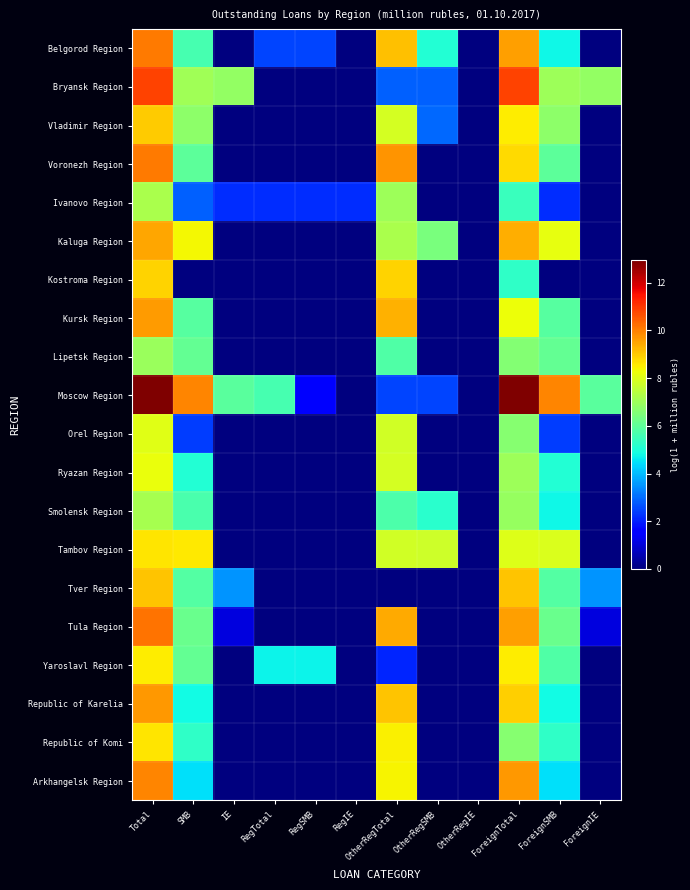

Reading left to right, transcribe all the data shown in this chart.

Belgorod Region: Total=10.1	SMB=5.7	IE=0.0	RegTotal=2.5	RegSMB=2.5	RegIE=0.0	OtherRegTotal=9.1	OtherRegSMB=5.1	OtherRegIE=0.0	ForeignTotal=9.6	ForeignSMB=4.8	ForeignIE=0.0
Bryansk Region: Total=10.9	SMB=7.0	IE=6.8	RegTotal=0.0	RegSMB=0.0	RegIE=0.0	OtherRegTotal=2.8	OtherRegSMB=2.8	OtherRegIE=0.0	ForeignTotal=10.9	ForeignSMB=7.0	ForeignIE=6.8
Vladimir Region: Total=8.9	SMB=6.7	IE=0.0	RegTotal=0.0	RegSMB=0.0	RegIE=0.0	OtherRegTotal=7.9	OtherRegSMB=2.9	OtherRegIE=0.0	ForeignTotal=8.5	ForeignSMB=6.7	ForeignIE=0.0
Voronezh Region: Total=10.1	SMB=6.0	IE=0.0	RegTotal=0.0	RegSMB=0.0	RegIE=0.0	OtherRegTotal=9.7	OtherRegSMB=0.0	OtherRegIE=0.0	ForeignTotal=8.8	ForeignSMB=6.0	ForeignIE=0.0
Ivanovo Region: Total=7.2	SMB=2.8	IE=2.2	RegTotal=2.2	RegSMB=2.2	RegIE=2.2	OtherRegTotal=7.0	OtherRegSMB=0.0	OtherRegIE=0.0	ForeignTotal=5.4	ForeignSMB=2.2	ForeignIE=0.0
Kaluga Region: Total=9.5	SMB=8.3	IE=0.0	RegTotal=0.0	RegSMB=0.0	RegIE=0.0	OtherRegTotal=7.2	OtherRegSMB=6.4	OtherRegIE=0.0	ForeignTotal=9.4	ForeignSMB=8.2	ForeignIE=0.0
Kostroma Region: Total=8.9	SMB=0.0	IE=0.0	RegTotal=0.0	RegSMB=0.0	RegIE=0.0	OtherRegTotal=8.8	OtherRegSMB=0.0	OtherRegIE=0.0	ForeignTotal=5.3	ForeignSMB=0.0	ForeignIE=0.0
Kursk Region: Total=9.6	SMB=5.9	IE=0.0	RegTotal=0.0	RegSMB=0.0	RegIE=0.0	OtherRegTotal=9.3	OtherRegSMB=0.0	OtherRegIE=0.0	ForeignTotal=8.3	ForeignSMB=5.9	ForeignIE=0.0
Lipetsk Region: Total=7.0	SMB=6.1	IE=0.0	RegTotal=0.0	RegSMB=0.0	RegIE=0.0	OtherRegTotal=5.8	OtherRegSMB=0.0	OtherRegIE=0.0	ForeignTotal=6.6	ForeignSMB=6.1	ForeignIE=0.0
Moscow Region: Total=12.9	SMB=9.9	IE=5.9	RegTotal=5.6	RegSMB=1.6	RegIE=0.0	OtherRegTotal=2.5	OtherRegSMB=2.5	OtherRegIE=0.0	ForeignTotal=12.9	ForeignSMB=9.9	ForeignIE=5.9
Orel Region: Total=8.1	SMB=2.4	IE=0.0	RegTotal=0.0	RegSMB=0.0	RegIE=0.0	OtherRegTotal=7.8	OtherRegSMB=0.0	OtherRegIE=0.0	ForeignTotal=6.6	ForeignSMB=2.4	ForeignIE=0.0
Ryazan Region: Total=8.2	SMB=5.1	IE=0.0	RegTotal=0.0	RegSMB=0.0	RegIE=0.0	OtherRegTotal=7.8	OtherRegSMB=0.0	OtherRegIE=0.0	ForeignTotal=7.0	ForeignSMB=5.1	ForeignIE=0.0
Smolensk Region: Total=7.2	SMB=5.7	IE=0.0	RegTotal=0.0	RegSMB=0.0	RegIE=0.0	OtherRegTotal=5.8	OtherRegSMB=5.2	OtherRegIE=0.0	ForeignTotal=6.9	ForeignSMB=4.8	ForeignIE=0.0
Tambov Region: Total=8.6	SMB=8.6	IE=0.0	RegTotal=0.0	RegSMB=0.0	RegIE=0.0	OtherRegTotal=7.8	OtherRegSMB=7.7	OtherRegIE=0.0	ForeignTotal=8.0	ForeignSMB=8.0	ForeignIE=0.0
Tver Region: Total=9.1	SMB=5.8	IE=3.5	RegTotal=0.0	RegSMB=0.0	RegIE=0.0	OtherRegTotal=0.0	OtherRegSMB=0.0	OtherRegIE=0.0	ForeignTotal=9.1	ForeignSMB=5.8	ForeignIE=3.5
Tula Region: Total=10.2	SMB=6.2	IE=1.1	RegTotal=0.0	RegSMB=0.0	RegIE=0.0	OtherRegTotal=9.4	OtherRegSMB=0.0	OtherRegIE=0.0	ForeignTotal=9.6	ForeignSMB=6.2	ForeignIE=1.1
Yaroslavl Region: Total=8.5	SMB=6.1	IE=0.0	RegTotal=4.7	RegSMB=4.7	RegIE=0.0	OtherRegTotal=2.1	OtherRegSMB=0.0	OtherRegIE=0.0	ForeignTotal=8.5	ForeignSMB=5.8	ForeignIE=0.0
Republic of Karelia: Total=9.7	SMB=4.8	IE=0.0	RegTotal=0.0	RegSMB=0.0	RegIE=0.0	OtherRegTotal=9.0	OtherRegSMB=0.0	OtherRegIE=0.0	ForeignTotal=8.9	ForeignSMB=4.8	ForeignIE=0.0
Republic of Komi: Total=8.6	SMB=5.3	IE=0.0	RegTotal=0.0	RegSMB=0.0	RegIE=0.0	OtherRegTotal=8.4	OtherRegSMB=0.0	OtherRegIE=0.0	ForeignTotal=6.7	ForeignSMB=5.3	ForeignIE=0.0
Arkhangelsk Region: Total=9.9	SMB=4.5	IE=0.0	RegTotal=0.0	RegSMB=0.0	RegIE=0.0	OtherRegTotal=8.4	OtherRegSMB=0.0	OtherRegIE=0.0	ForeignTotal=9.7	ForeignSMB=4.5	ForeignIE=0.0